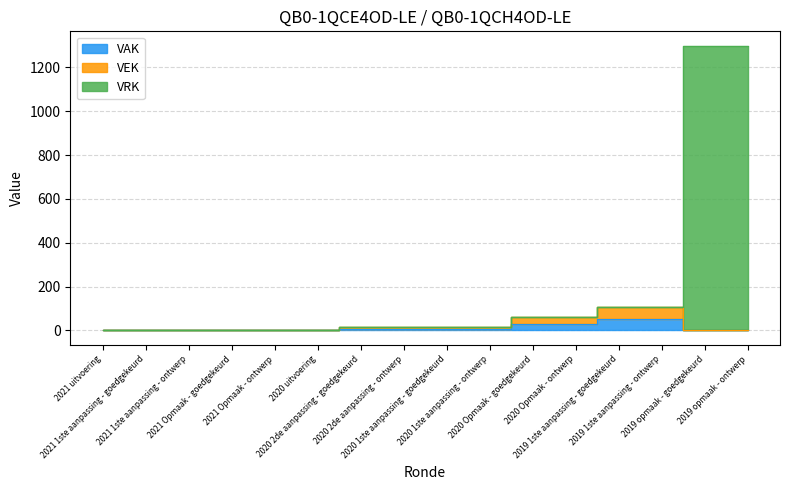

What position from the left is 2020 Opmaak - ontwerp?

12